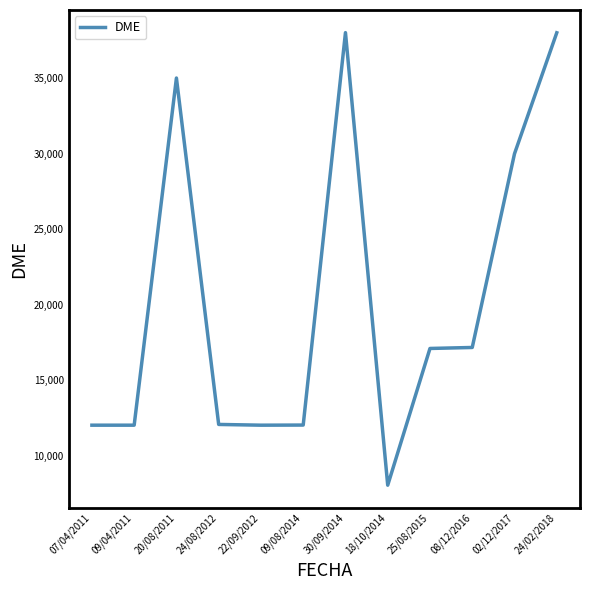

At which category does the chart reach its minimum across all series?

18/10/2014